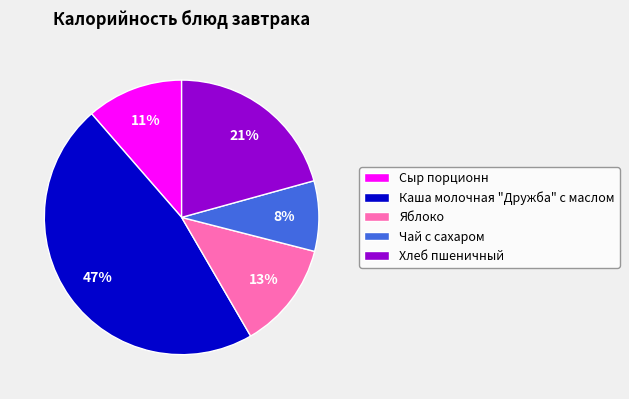

Do Чай с сахаром and Яблоко together represent more than half of the pie?

No